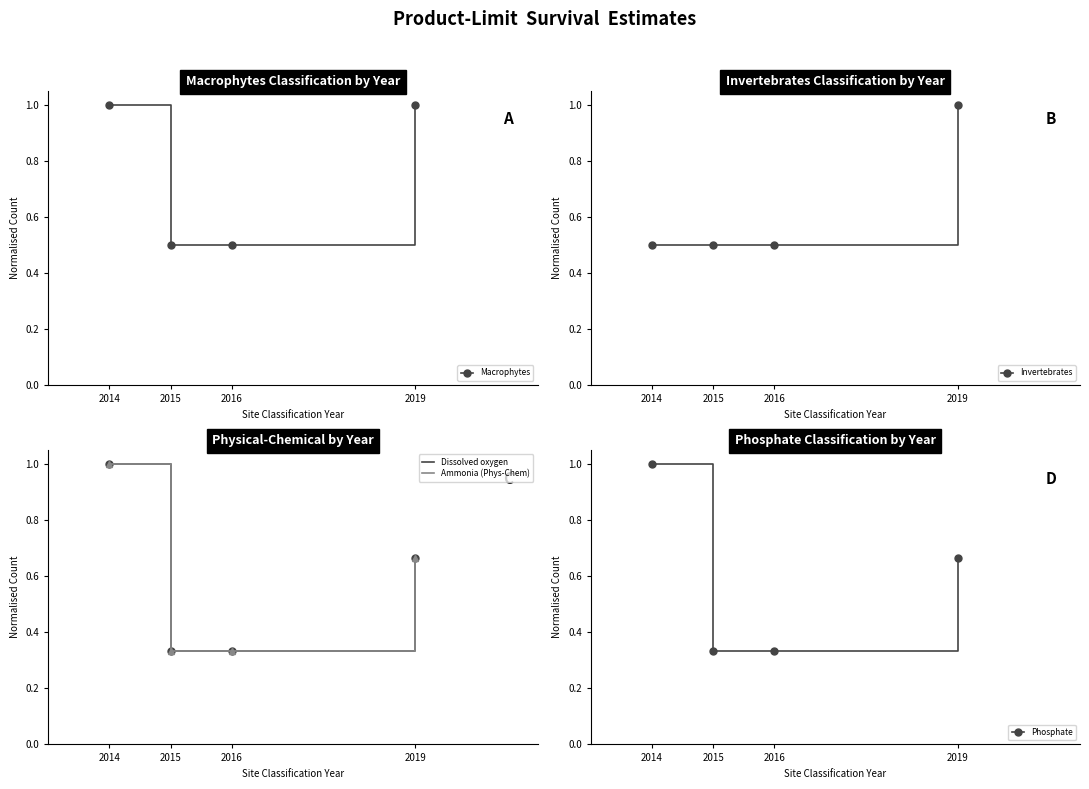

Is the value of Dissolved oxygen at 2015 greater than the value of Phosphate at 2014?

No